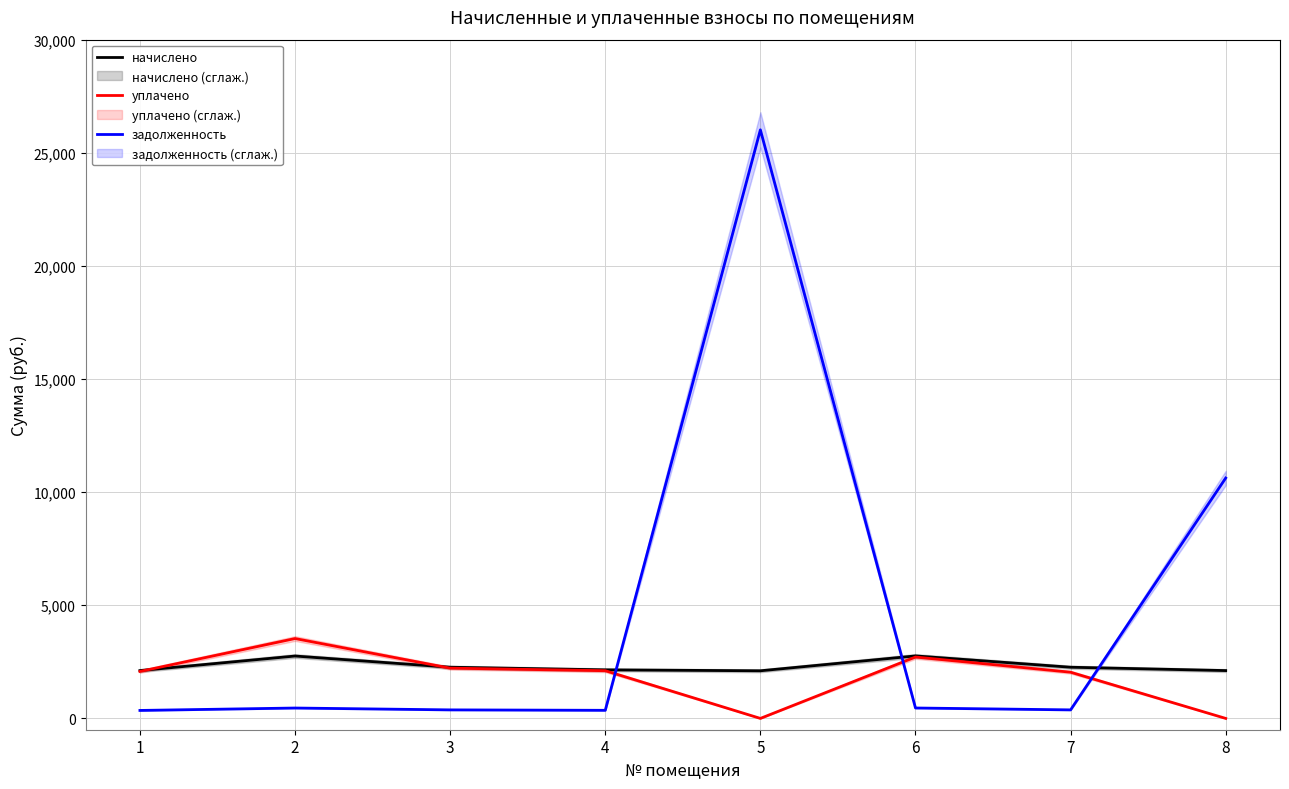

At which category does начислено reach its first local peak?

2